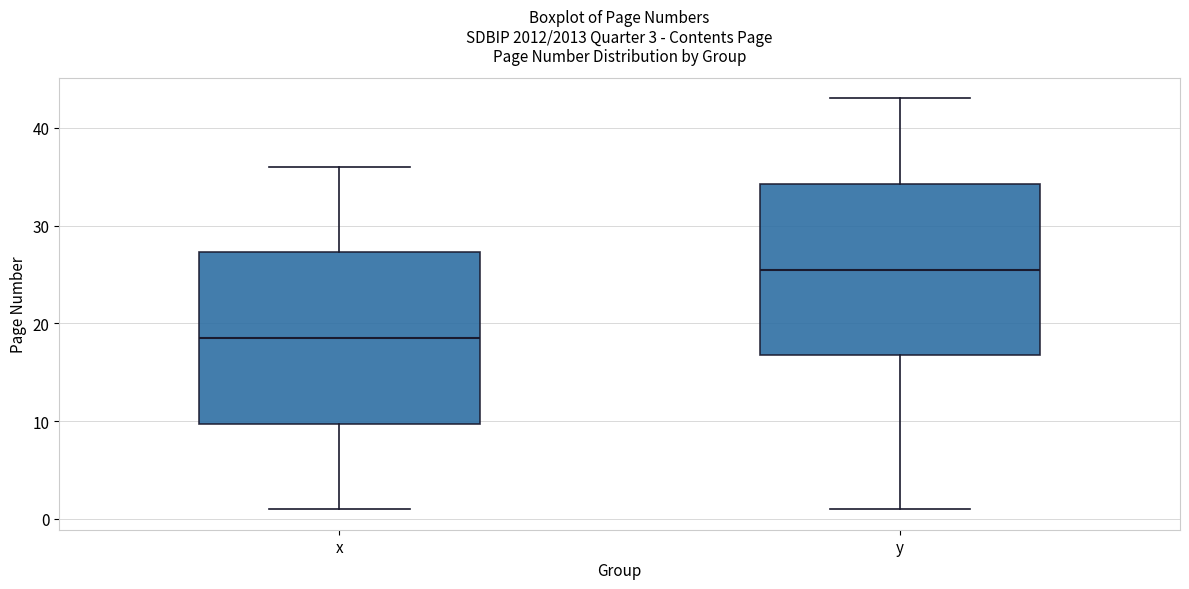

Which box's median line is the lowest?

x